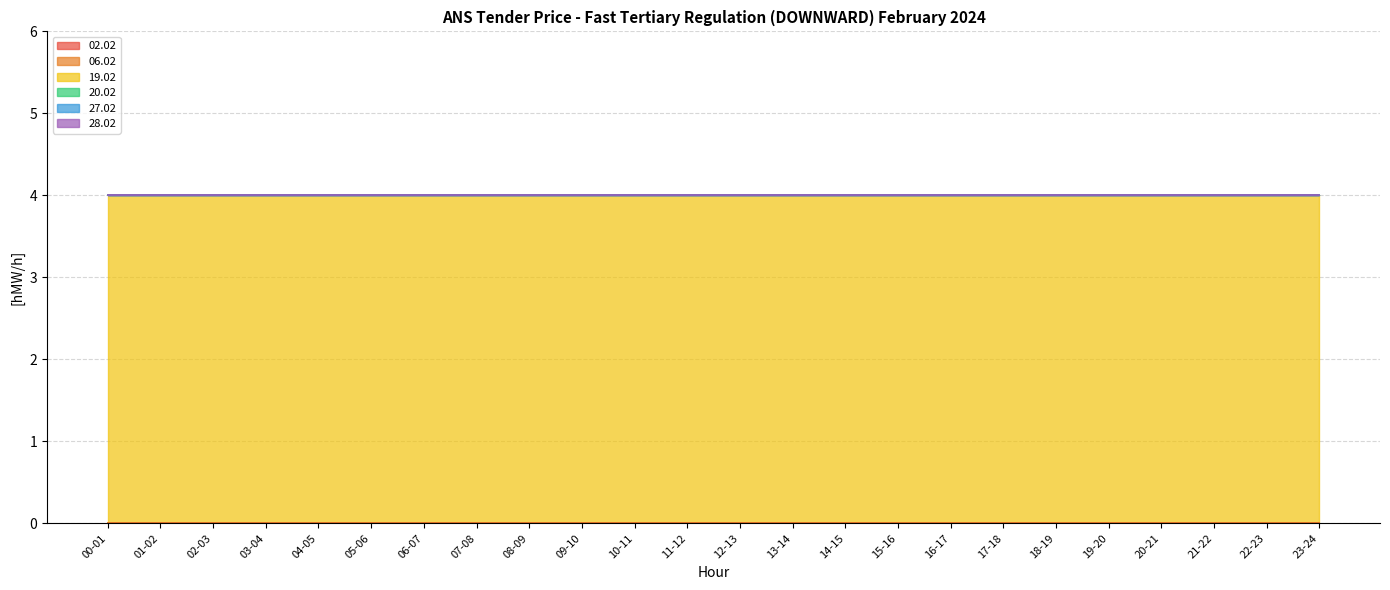

Between 18-19 and 19-20, which series saw the biggest shift?

02.02